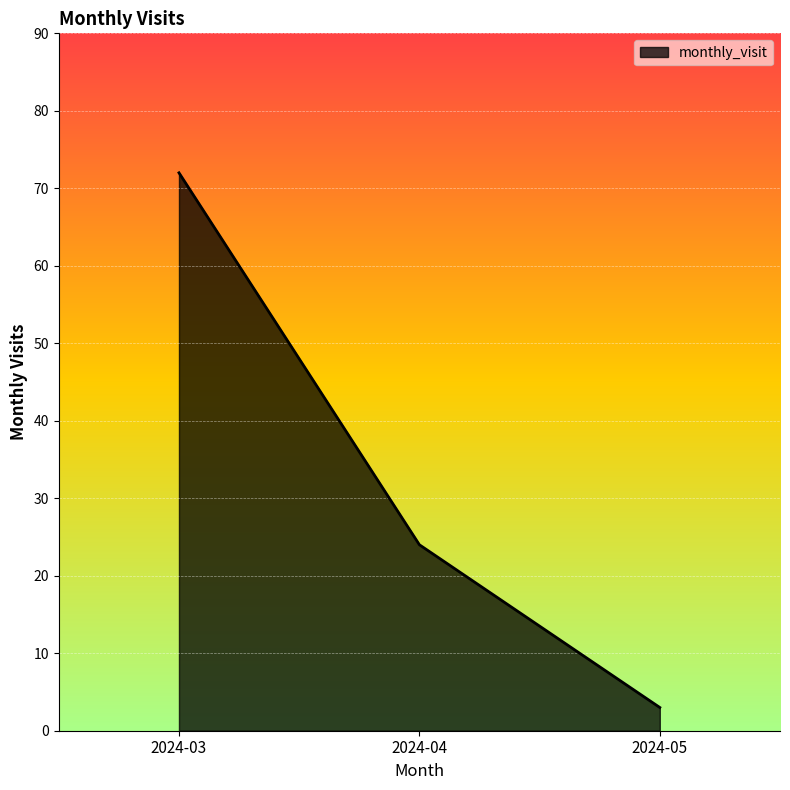

What is the change in value from 2024-03 to 2024-05?

-69